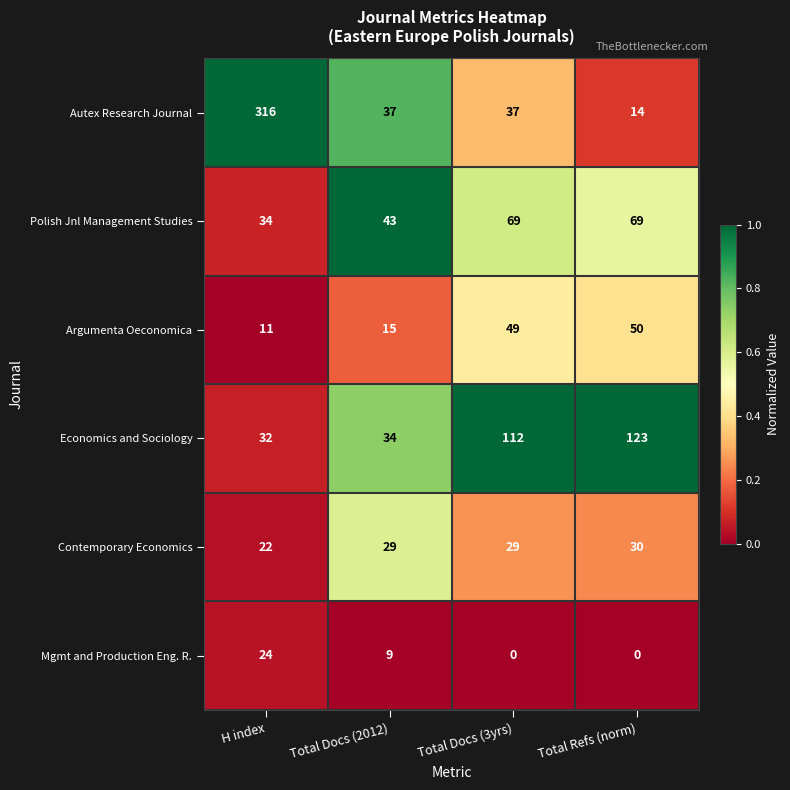

What is the spread (max minus min) of values at Total Docs (2012)?

34